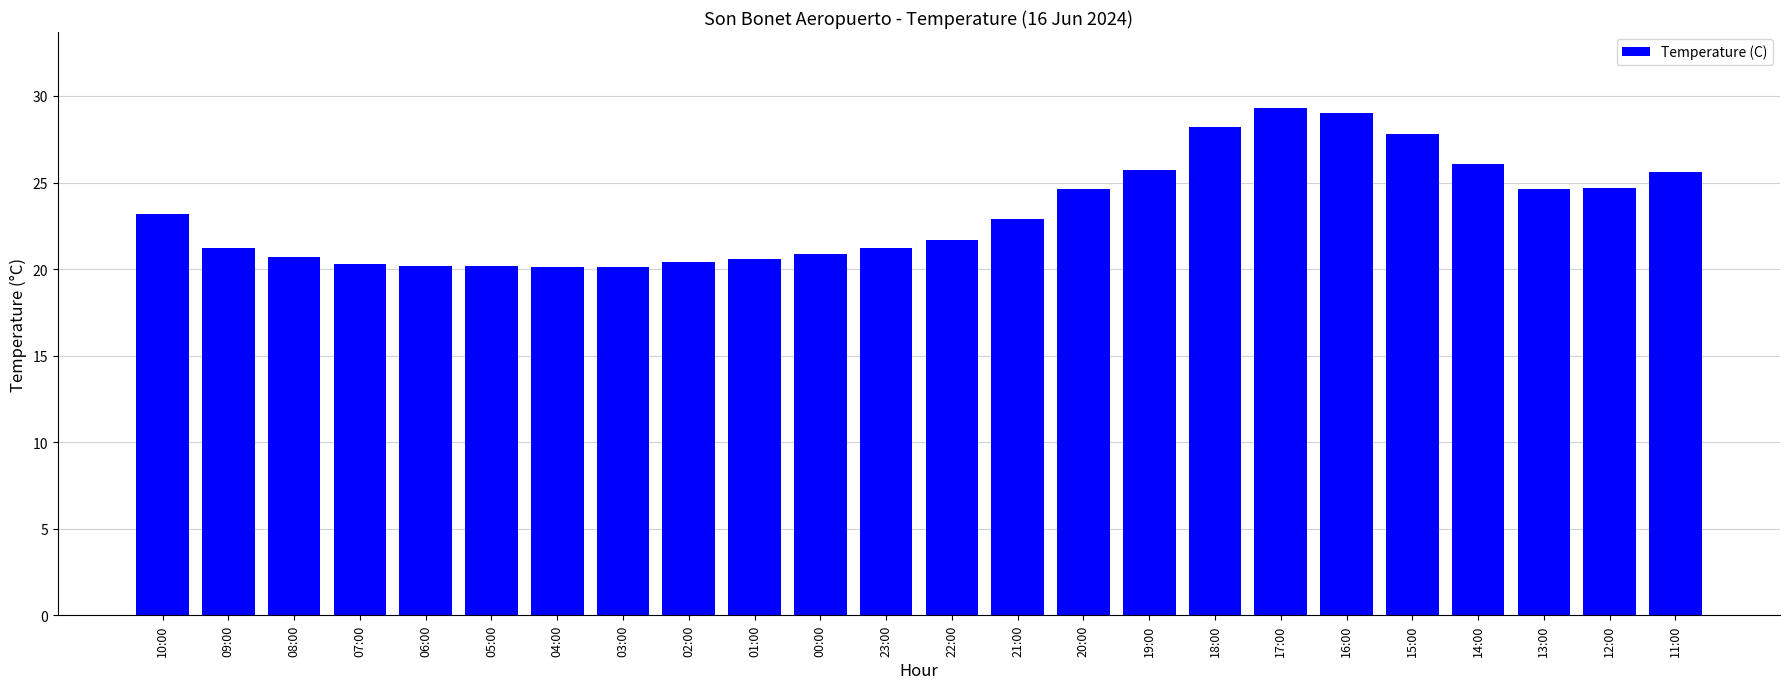

What is the label of the 4th bar from the left?

07:00